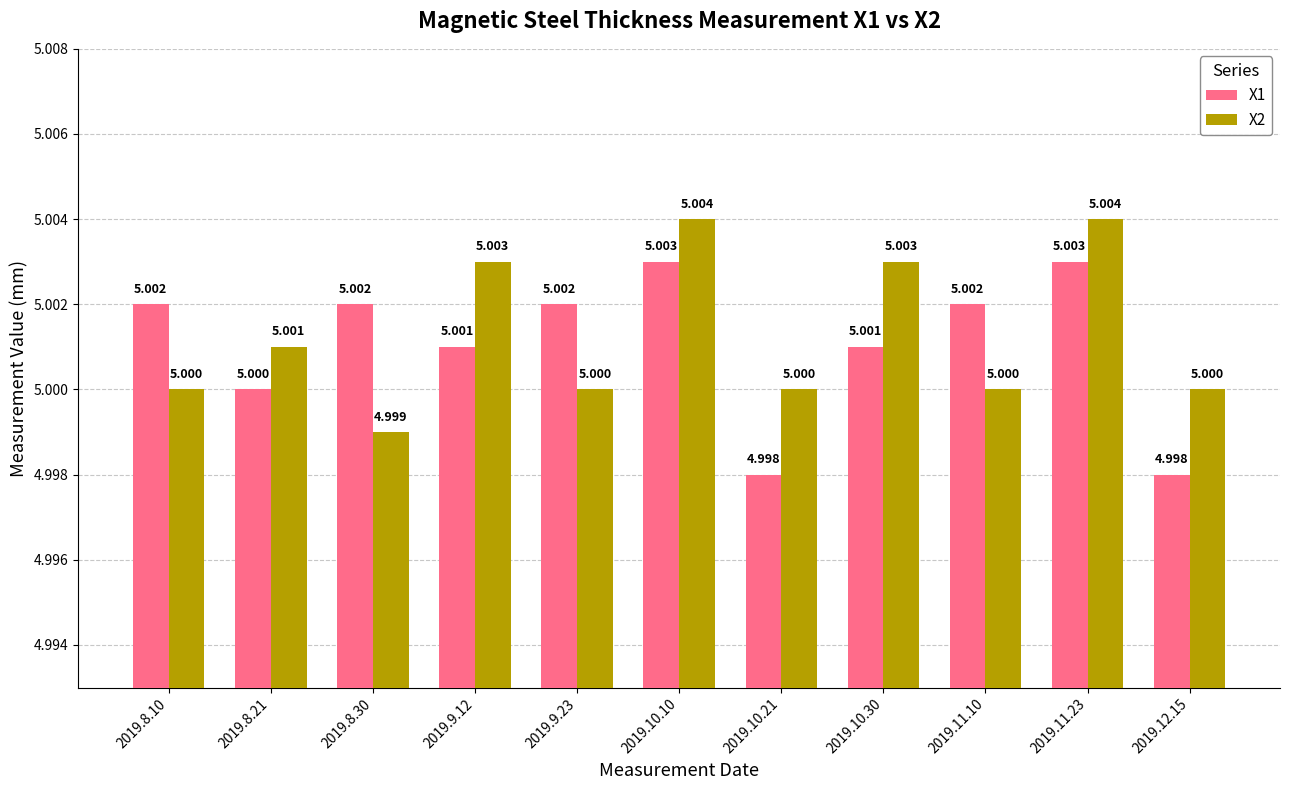

What is the minimum value for X2?

5.0